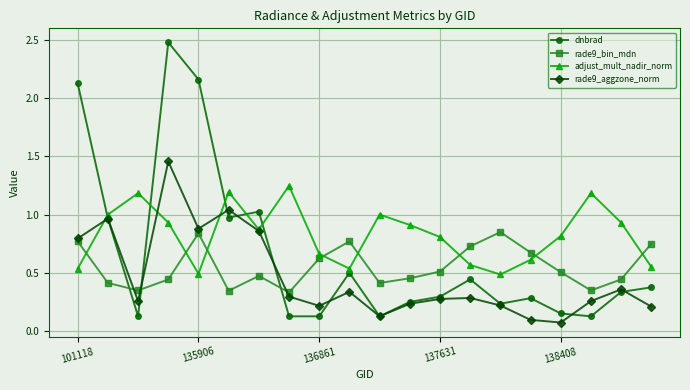

Which series has the widest spread of values?

dnbrad